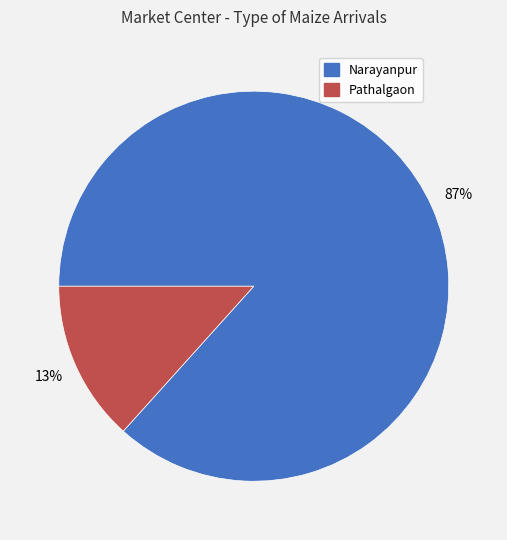

How many slices are in this pie chart?

2